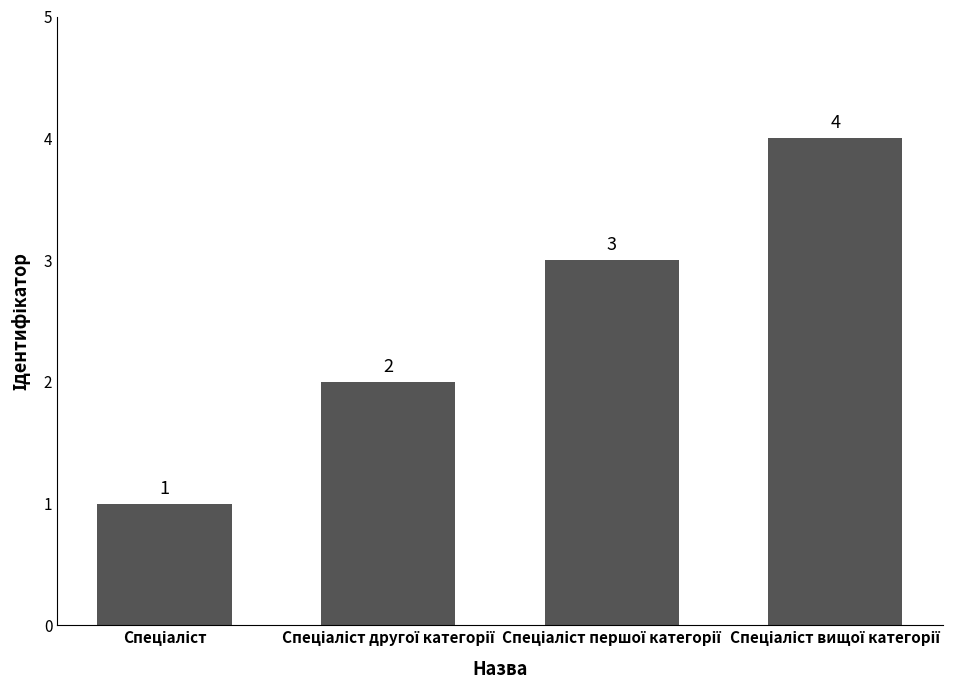

What is the sum of all values?

10